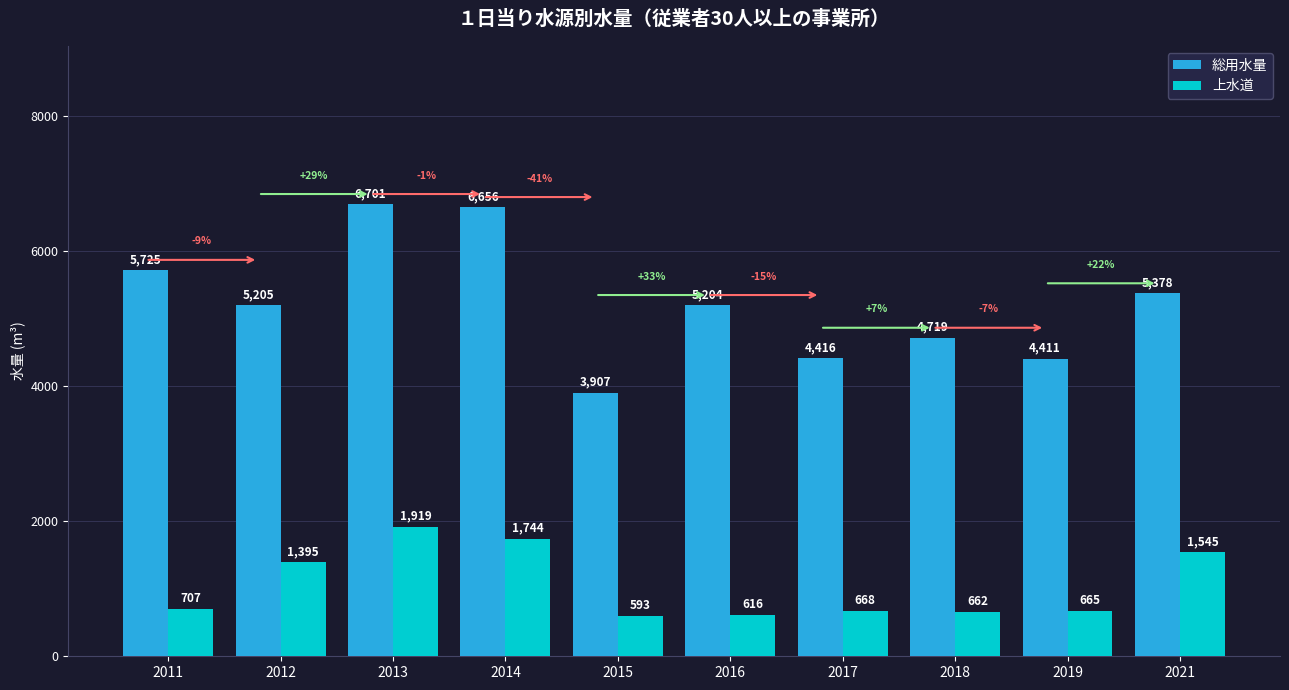

What is the maximum value for 上水道?

1919